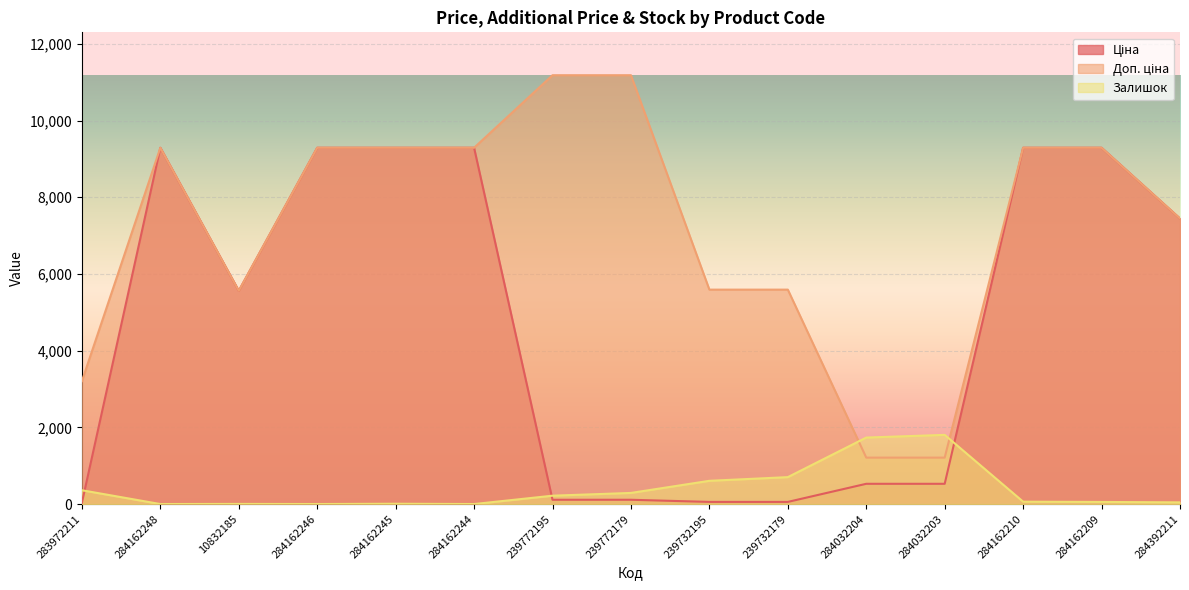

Reading right to left, list all the values displayed in this chart.

Ціна: 284392211=7444.6	284162209=9290.5	284162210=9290.5	284032203=528.2	284032204=528.2	239732179=55.9	239732195=55.9	239772179=111.8	239772195=111.8	284162244=9290.5	284162245=9290.5	284162246=9290.5	10832185=5560.3	284162248=9290.5	283972211=32.0
Доп. ціна: 284392211=7444.6	284162209=9290.5	284162210=9290.5	284032203=1210.7	284032204=1210.7	239732179=5591.0	239732195=5591.0	239772179=11182.0	239772195=11182.0	284162244=9290.5	284162245=9290.5	284162246=9290.5	10832185=5560.3	284162248=9290.5	283972211=3205.0
Залишок: 284392211=44.0	284162209=55.0	284162210=62.0	284032203=1804.0	284032204=1734.0	239732179=702.0	239732195=606.0	239772179=290.0	239772195=218.0	284162244=0.0	284162245=8.0	284162246=0.0	10832185=3.0	284162248=0.0	283972211=360.0